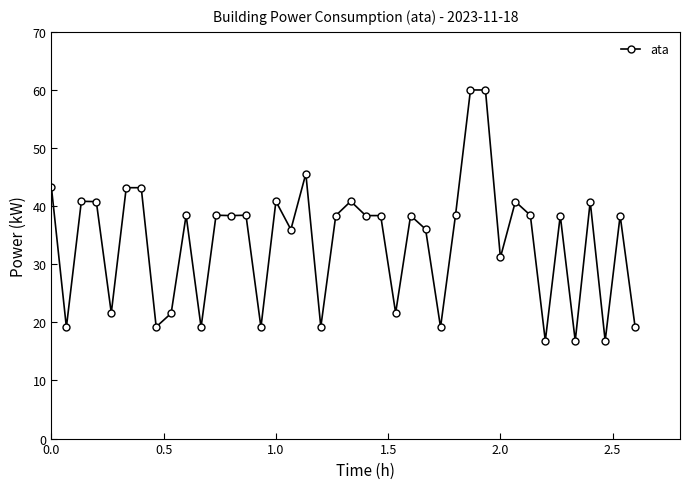

What is the difference between the maximum and minimum values?

43.2